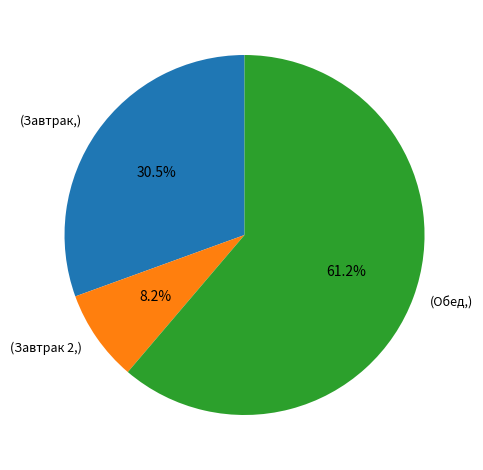

Is there a majority slice in this chart?

Yes